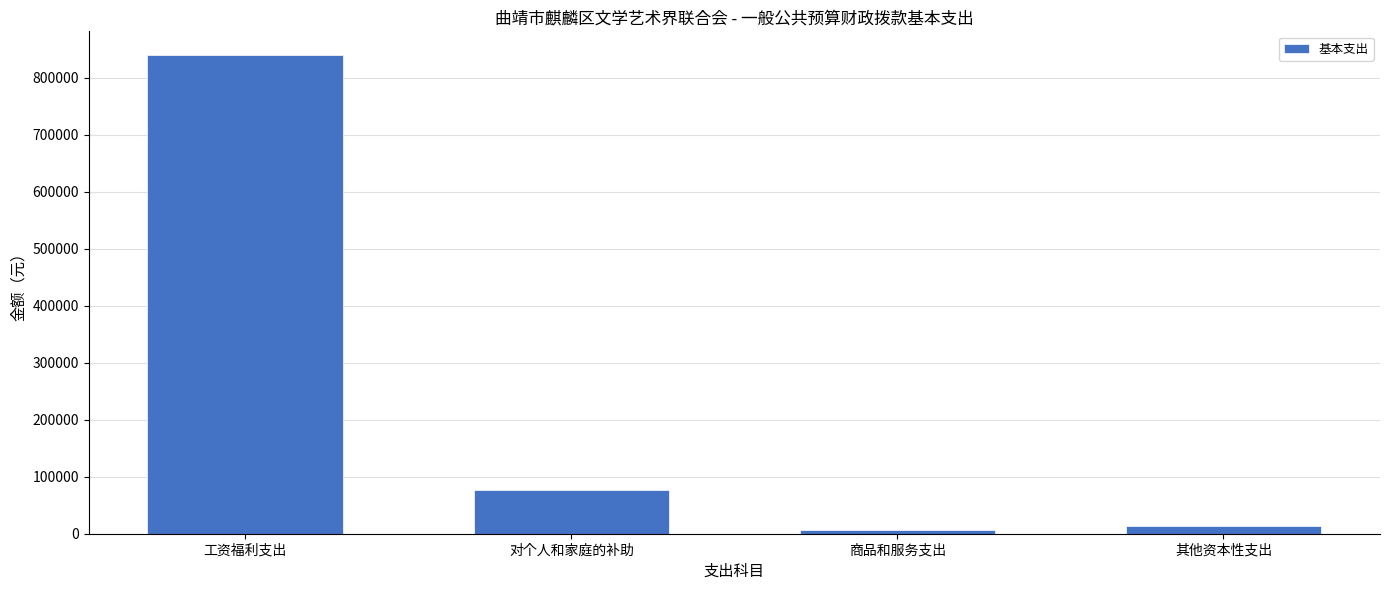

What is the difference between the values at 对个人和家庭的补助 and 商品和服务支出?

69292